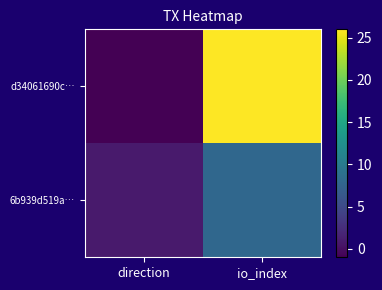

At how many categories does at least one series exceed 9?

1